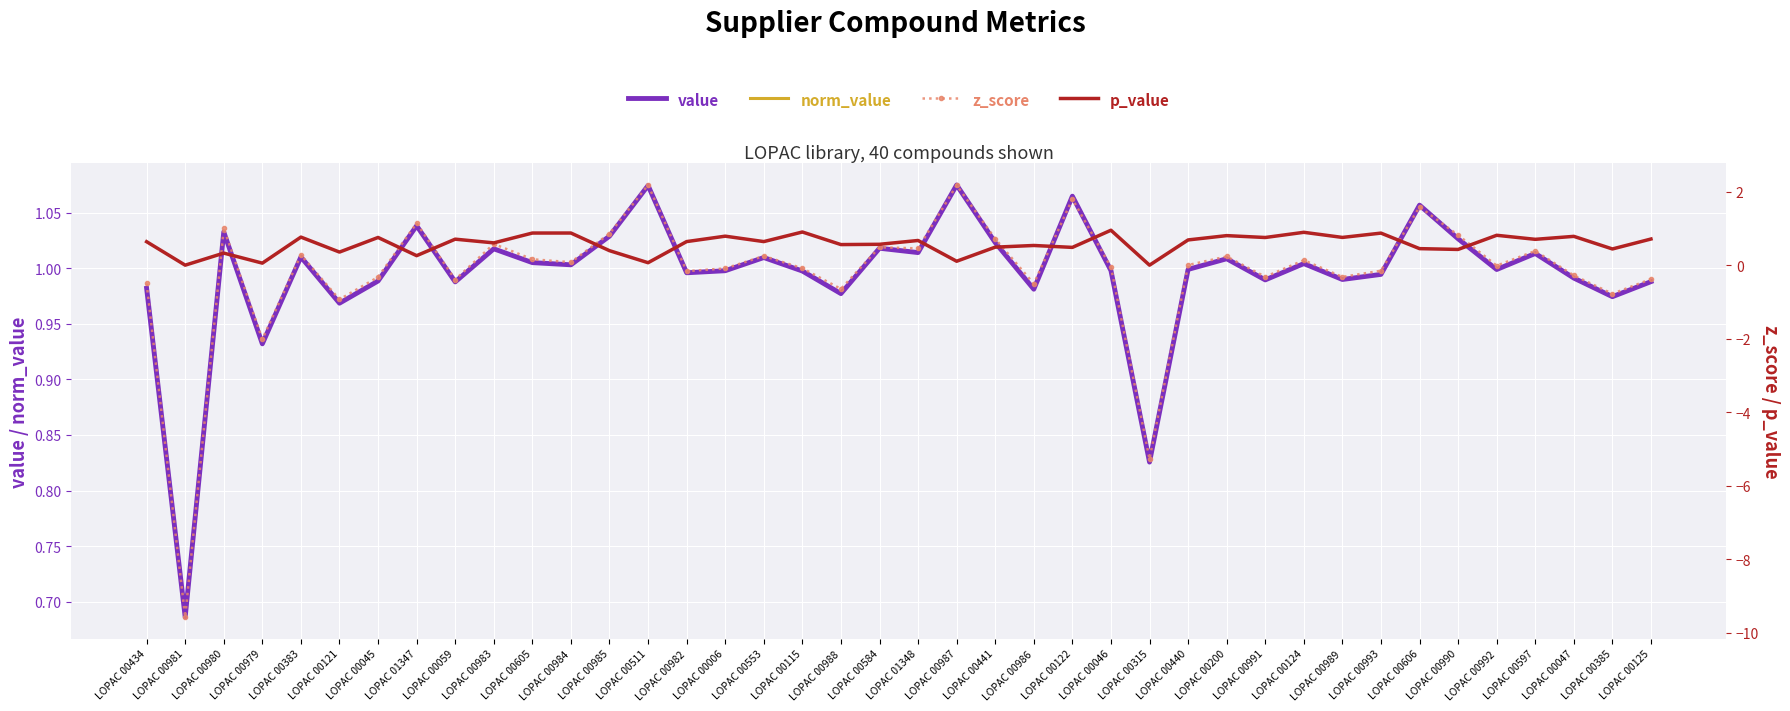

Reading left to right, transcribe all the data shown in this chart.

value: LOPAC 00434=1.0	LOPAC 00981=0.7	LOPAC 00980=1.0	LOPAC 00979=0.9	LOPAC 00383=1.0	LOPAC 00121=1.0	LOPAC 00045=1.0	LOPAC 01347=1.0	LOPAC 00059=1.0	LOPAC 00983=1.0	LOPAC 00605=1.0	LOPAC 00984=1.0	LOPAC 00985=1.0	LOPAC 00511=1.1	LOPAC 00982=1.0	LOPAC 00006=1.0	LOPAC 00553=1.0	LOPAC 00115=1.0	LOPAC 00988=1.0	LOPAC 00584=1.0	LOPAC 01348=1.0	LOPAC 00987=1.1	LOPAC 00441=1.0	LOPAC 00986=1.0	LOPAC 00122=1.1	LOPAC 00046=1.0	LOPAC 00315=0.8	LOPAC 00440=1.0	LOPAC 00200=1.0	LOPAC 00991=1.0	LOPAC 00124=1.0	LOPAC 00989=1.0	LOPAC 00993=1.0	LOPAC 00606=1.1	LOPAC 00990=1.0	LOPAC 00992=1.0	LOPAC 00597=1.0	LOPAC 00047=1.0	LOPAC 00385=1.0	LOPAC 00125=1.0
norm_value: LOPAC 00434=1.0	LOPAC 00981=0.7	LOPAC 00980=1.0	LOPAC 00979=0.9	LOPAC 00383=1.0	LOPAC 00121=1.0	LOPAC 00045=1.0	LOPAC 01347=1.0	LOPAC 00059=1.0	LOPAC 00983=1.0	LOPAC 00605=1.0	LOPAC 00984=1.0	LOPAC 00985=1.0	LOPAC 00511=1.1	LOPAC 00982=1.0	LOPAC 00006=1.0	LOPAC 00553=1.0	LOPAC 00115=1.0	LOPAC 00988=1.0	LOPAC 00584=1.0	LOPAC 01348=1.0	LOPAC 00987=1.1	LOPAC 00441=1.0	LOPAC 00986=1.0	LOPAC 00122=1.1	LOPAC 00046=1.0	LOPAC 00315=0.8	LOPAC 00440=1.0	LOPAC 00200=1.0	LOPAC 00991=1.0	LOPAC 00124=1.0	LOPAC 00989=1.0	LOPAC 00993=1.0	LOPAC 00606=1.1	LOPAC 00990=1.0	LOPAC 00992=1.0	LOPAC 00597=1.0	LOPAC 00047=1.0	LOPAC 00385=1.0	LOPAC 00125=1.0
z_score: LOPAC 00434=-0.5	LOPAC 00981=-9.6	LOPAC 00980=1.0	LOPAC 00979=-2.0	LOPAC 00383=0.3	LOPAC 00121=-0.9	LOPAC 00045=-0.3	LOPAC 01347=1.1	LOPAC 00059=-0.4	LOPAC 00983=0.6	LOPAC 00605=0.2	LOPAC 00984=0.1	LOPAC 00985=0.9	LOPAC 00511=2.2	LOPAC 00982=-0.2	LOPAC 00006=-0.1	LOPAC 00553=0.2	LOPAC 00115=-0.1	LOPAC 00988=-0.6	LOPAC 00584=0.5	LOPAC 01348=0.5	LOPAC 00987=2.2	LOPAC 00441=0.7	LOPAC 00986=-0.5	LOPAC 00122=1.8	LOPAC 00046=-0.1	LOPAC 00315=-5.3	LOPAC 00440=0.0	LOPAC 00200=0.2	LOPAC 00991=-0.3	LOPAC 00124=0.1	LOPAC 00989=-0.3	LOPAC 00993=-0.2	LOPAC 00606=1.6	LOPAC 00990=0.8	LOPAC 00992=-0.0	LOPAC 00597=0.4	LOPAC 00047=-0.3	LOPAC 00385=-0.8	LOPAC 00125=-0.4
p_value: LOPAC 00434=0.6	LOPAC 00981=0.0	LOPAC 00980=0.3	LOPAC 00979=0.1	LOPAC 00383=0.8	LOPAC 00121=0.4	LOPAC 00045=0.8	LOPAC 01347=0.3	LOPAC 00059=0.7	LOPAC 00983=0.6	LOPAC 00605=0.9	LOPAC 00984=0.9	LOPAC 00985=0.4	LOPAC 00511=0.1	LOPAC 00982=0.6	LOPAC 00006=0.8	LOPAC 00553=0.6	LOPAC 00115=0.9	LOPAC 00988=0.6	LOPAC 00584=0.6	LOPAC 01348=0.7	LOPAC 00987=0.1	LOPAC 00441=0.5	LOPAC 00986=0.5	LOPAC 00122=0.5	LOPAC 00046=0.9	LOPAC 00315=0.0	LOPAC 00440=0.7	LOPAC 00200=0.8	LOPAC 00991=0.8	LOPAC 00124=0.9	LOPAC 00989=0.8	LOPAC 00993=0.9	LOPAC 00606=0.4	LOPAC 00990=0.4	LOPAC 00992=0.8	LOPAC 00597=0.7	LOPAC 00047=0.8	LOPAC 00385=0.4	LOPAC 00125=0.7